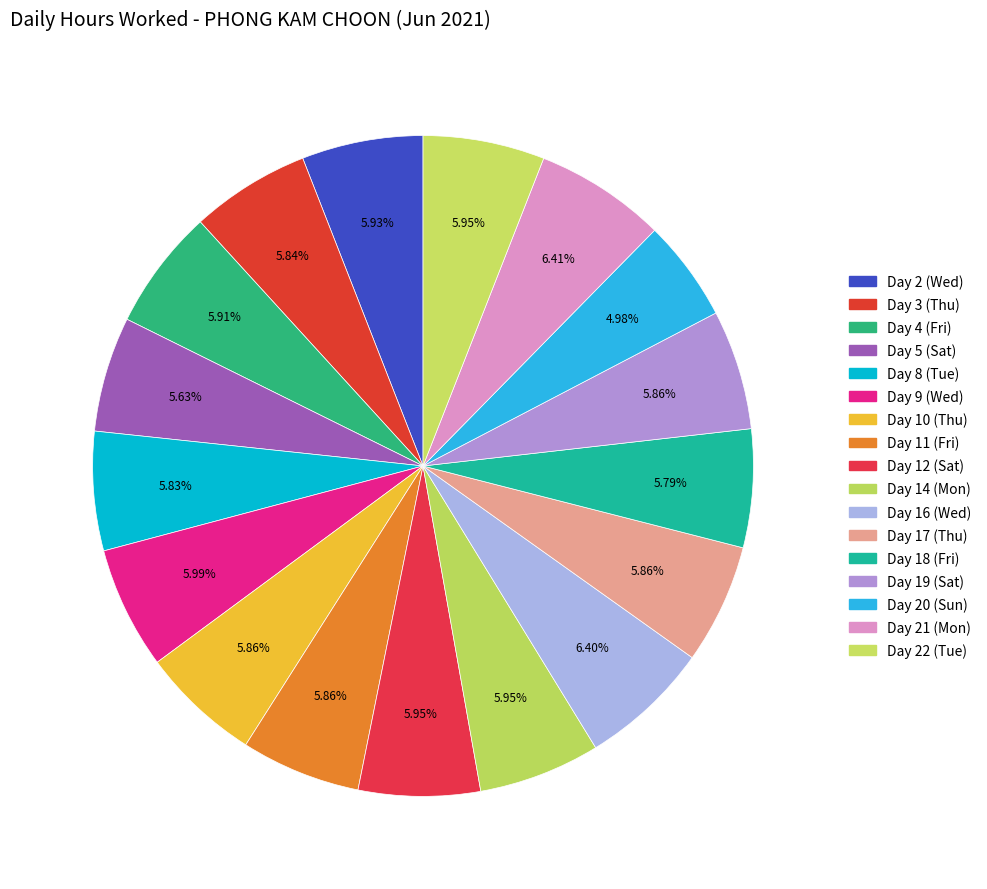

Which has a higher value, Day 16 (Wed) or Day 11 (Fri)?

Day 16 (Wed)